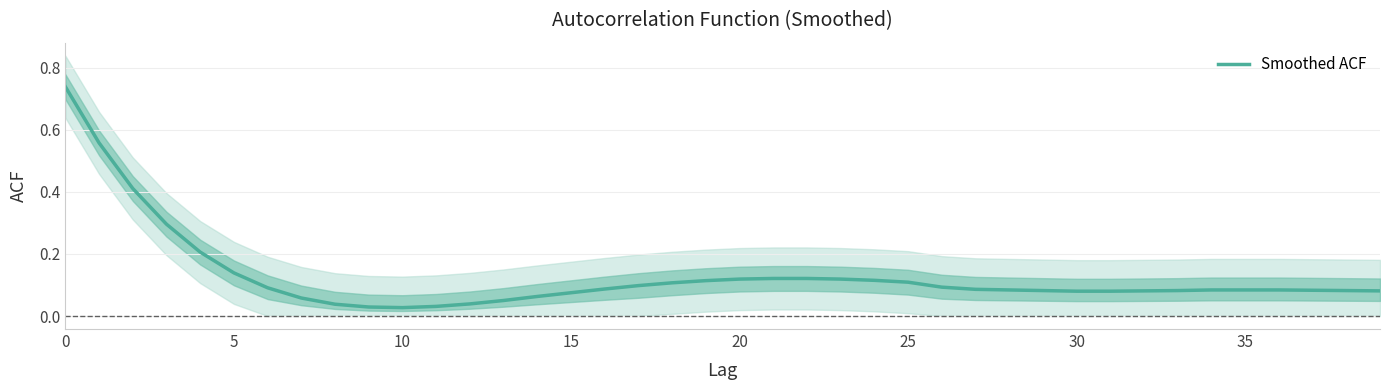

What is the sum of all values?

5.1